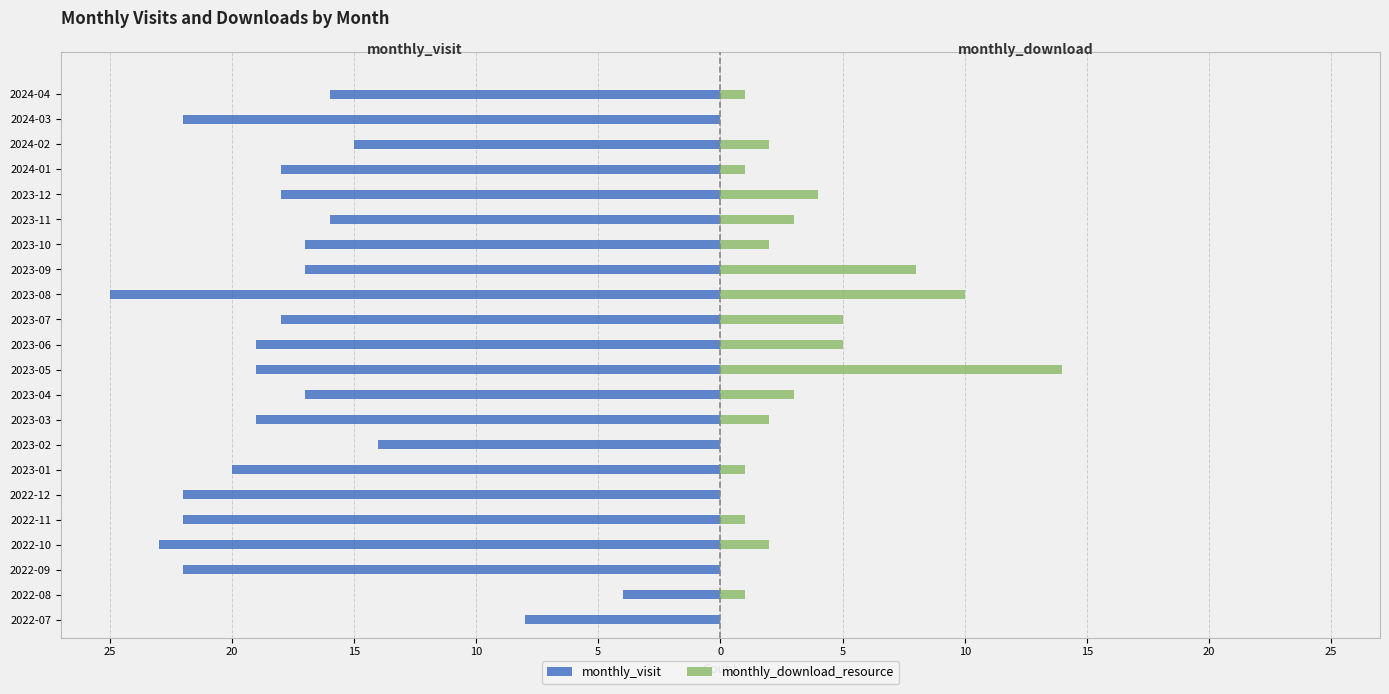

What is the difference between the maximum and second lowest values in the monthly_download_resource series?

14